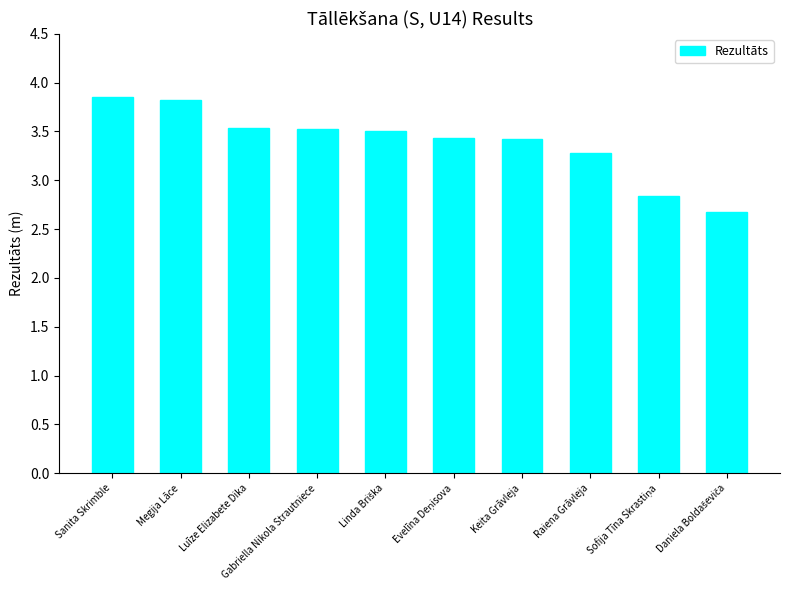

What is the change in value from Sanita Skrimble to Luīze Elizabete Dika?

-0.3